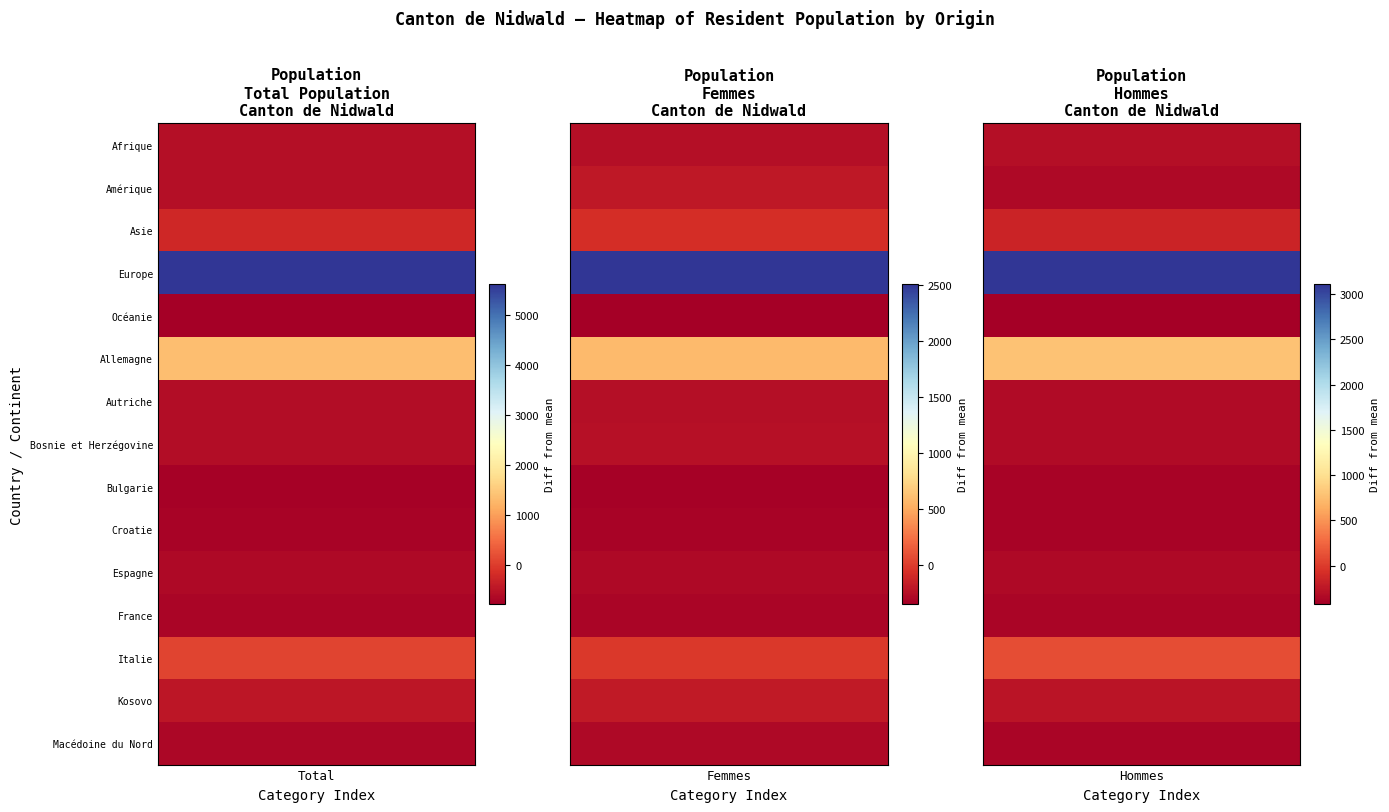

True or false: Allemagne has a value of 1219 at Hommes.

True